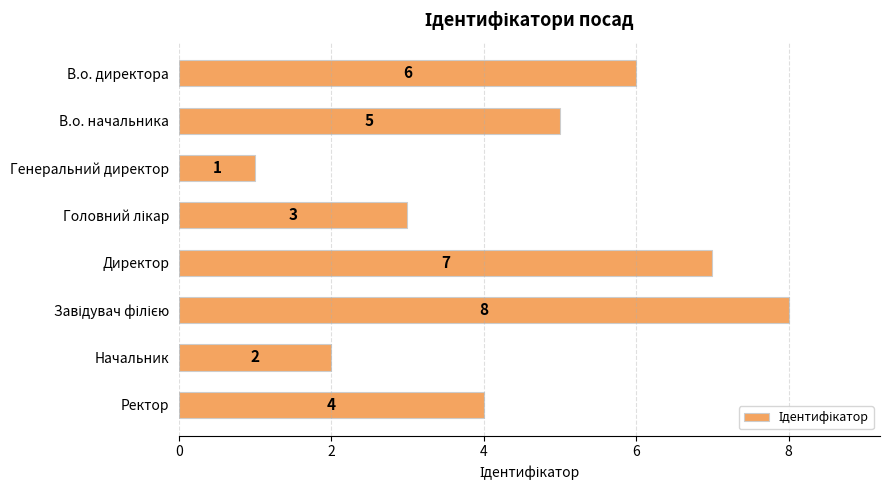

Reading top to bottom, transcribe all the data shown in this chart.

6	5	1	3	7	8	2	4